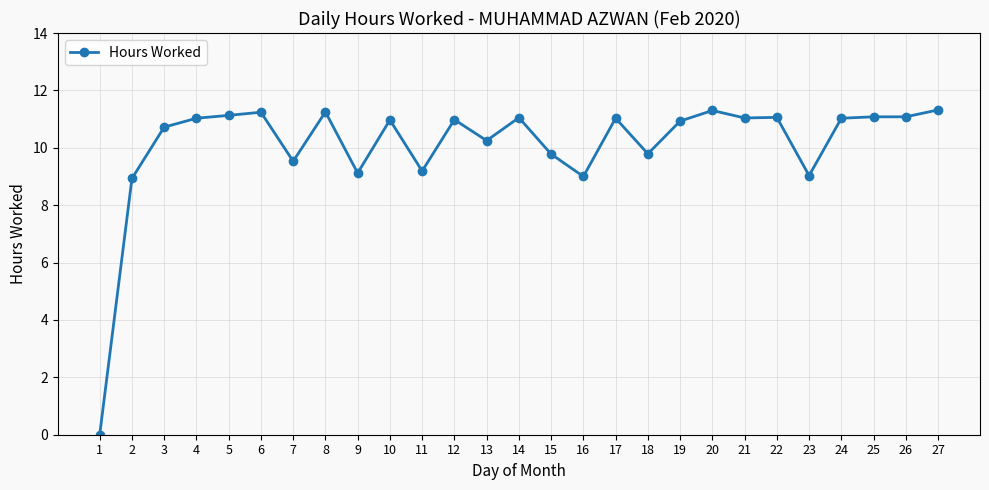

Count the number of values greater than 10.

18